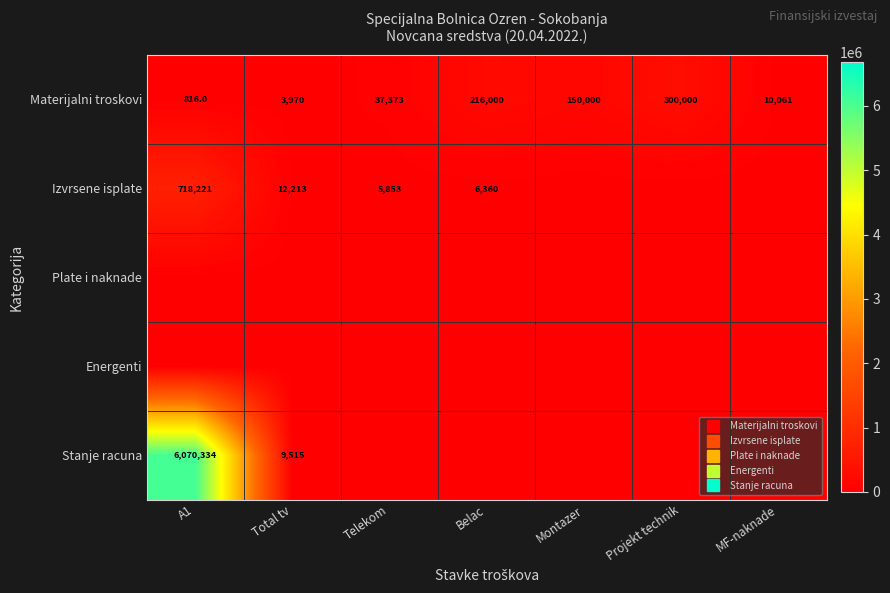

Rank the series at Telekom from lowest to highest value.

Plate i naknade, Energenti, Stanje racuna, Izvrsene isplate, Materijalni troskovi